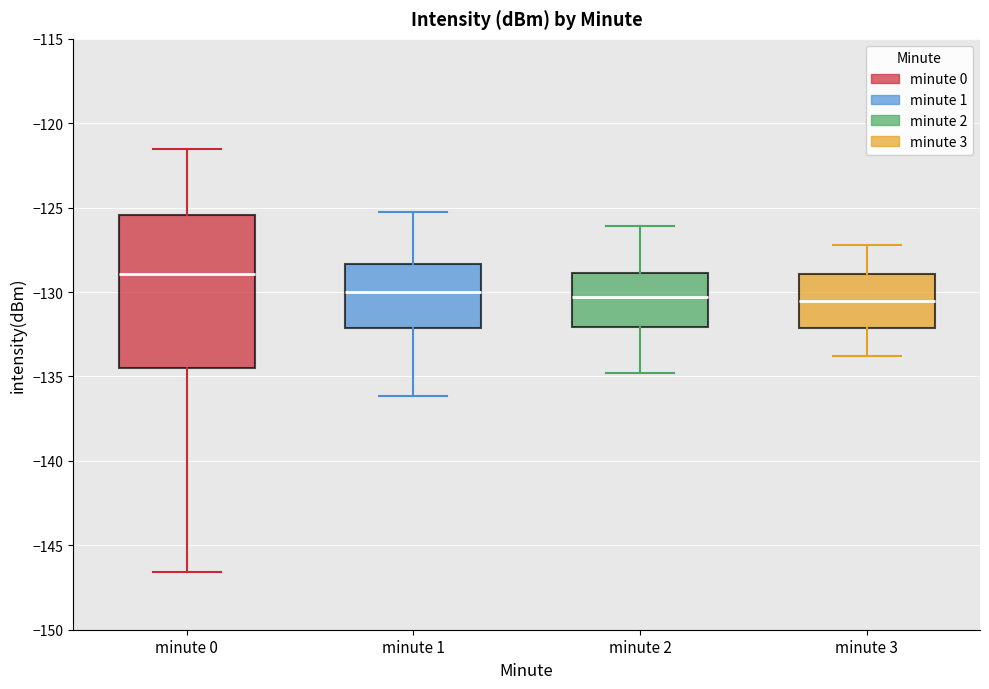

Reading left to right, transcribe this box plot: for each box, give where its median line is, the range the box spans, and where its two whiskers end, as read against the y-axis. The values are not printed on the chart, so give them approximately, as read against the axis.

minute 0: median -129.0, box -134.5 to -125.5, whiskers -146.5 to -121.5
minute 1: median -130.0, box -132.0 to -128.5, whiskers -136.0 to -125.5
minute 2: median -130.5, box -132.0 to -129.0, whiskers -135.0 to -126.0
minute 3: median -130.5, box -132.0 to -129.0, whiskers -134.0 to -127.0